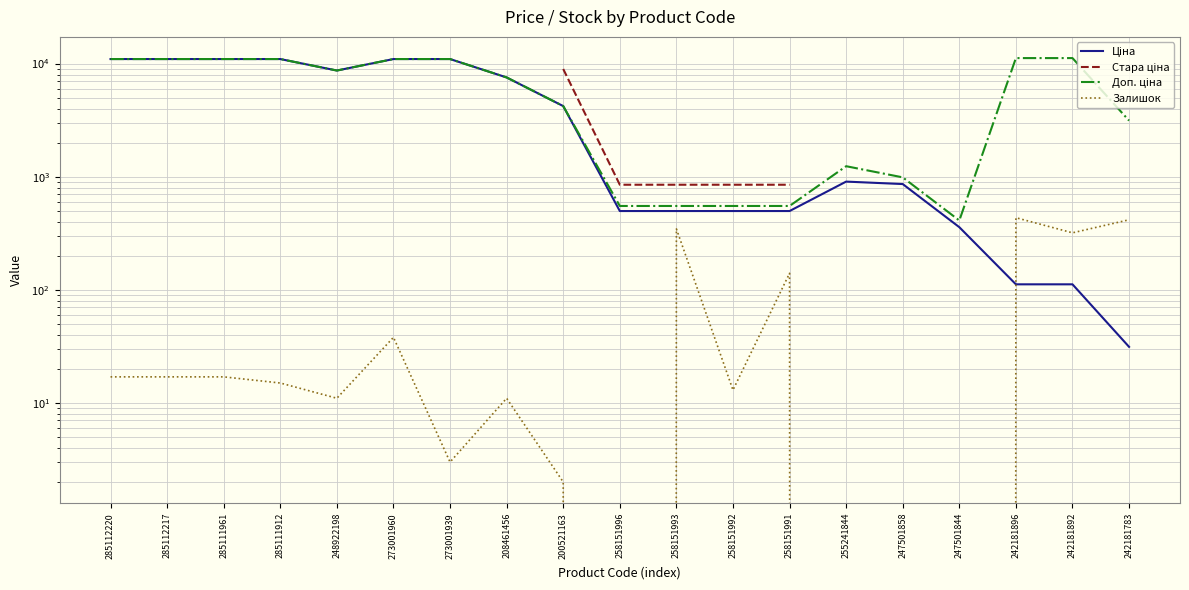

How many values in the Доп. ціна series are below 7539?

9